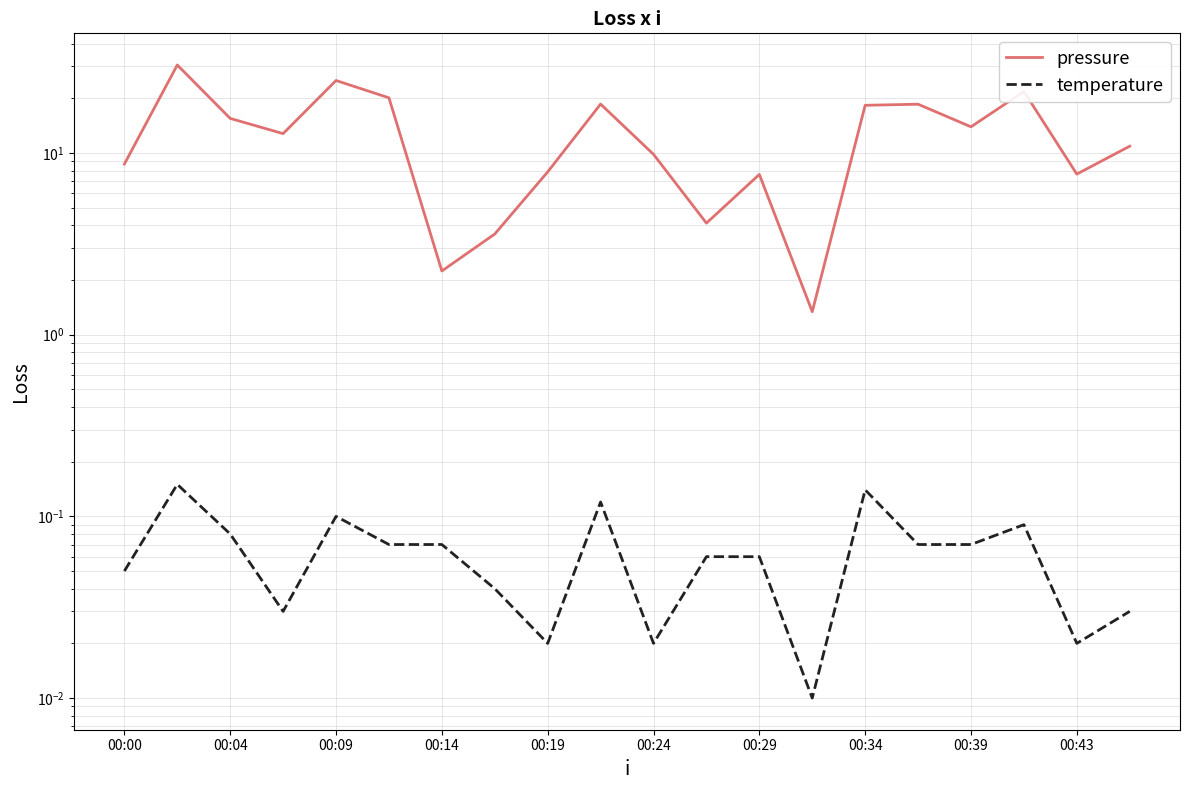

At which category does pressure reach its first local valley?

00:14